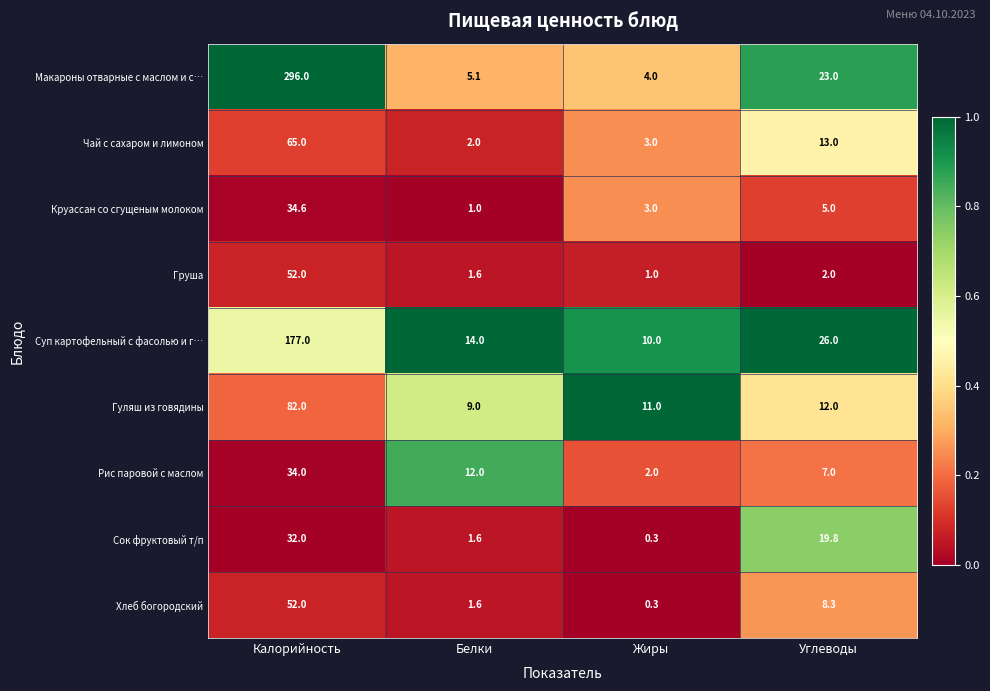

List the labels in order of Круассан со сгущеным молоком value, smallest first.

Белки, Жиры, Углеводы, Калорийность